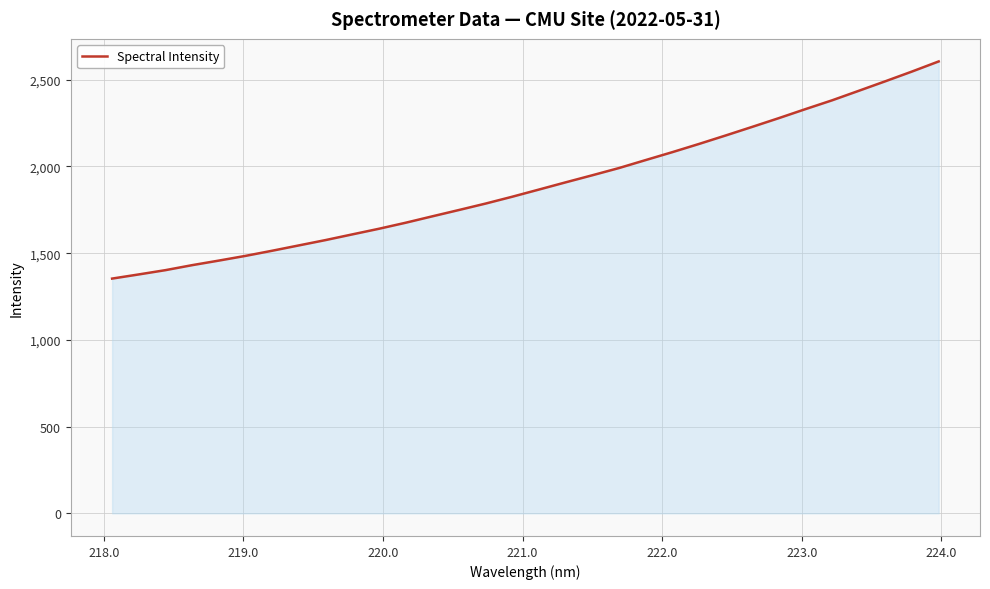

What is the difference between the maximum and minimum values?

1252.0